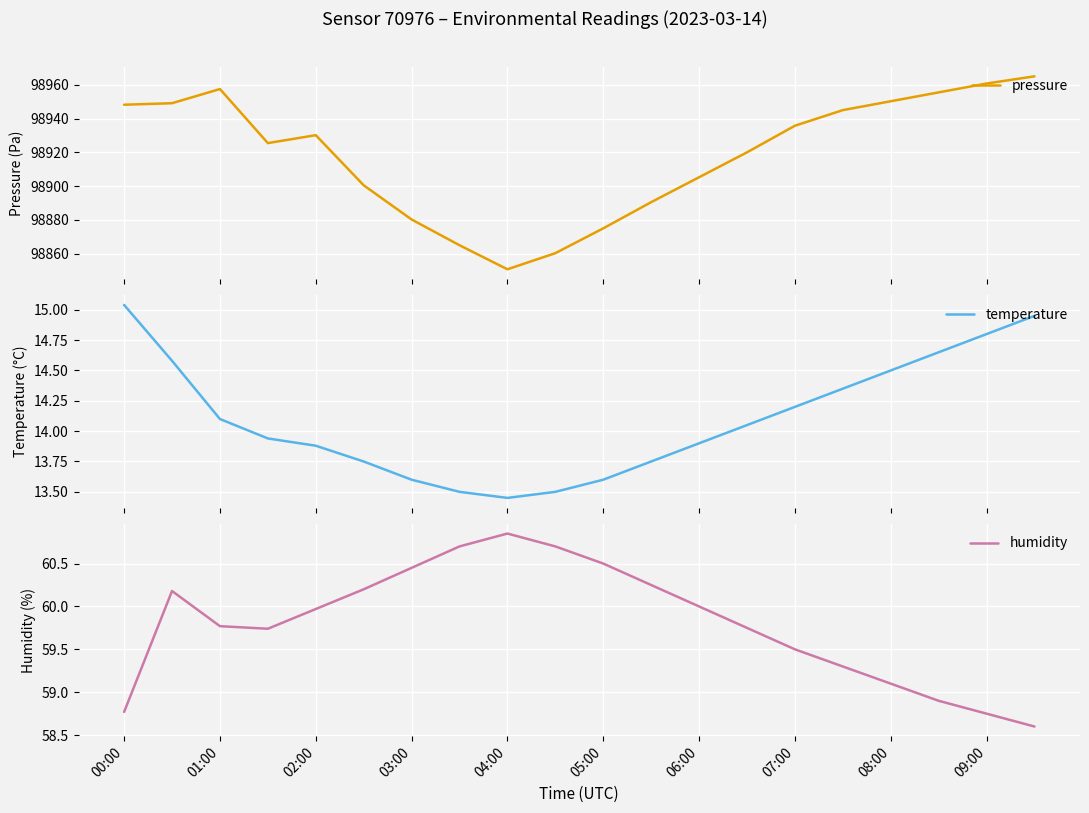

Is it true that humidity equals 27.2 at 04:00?

False